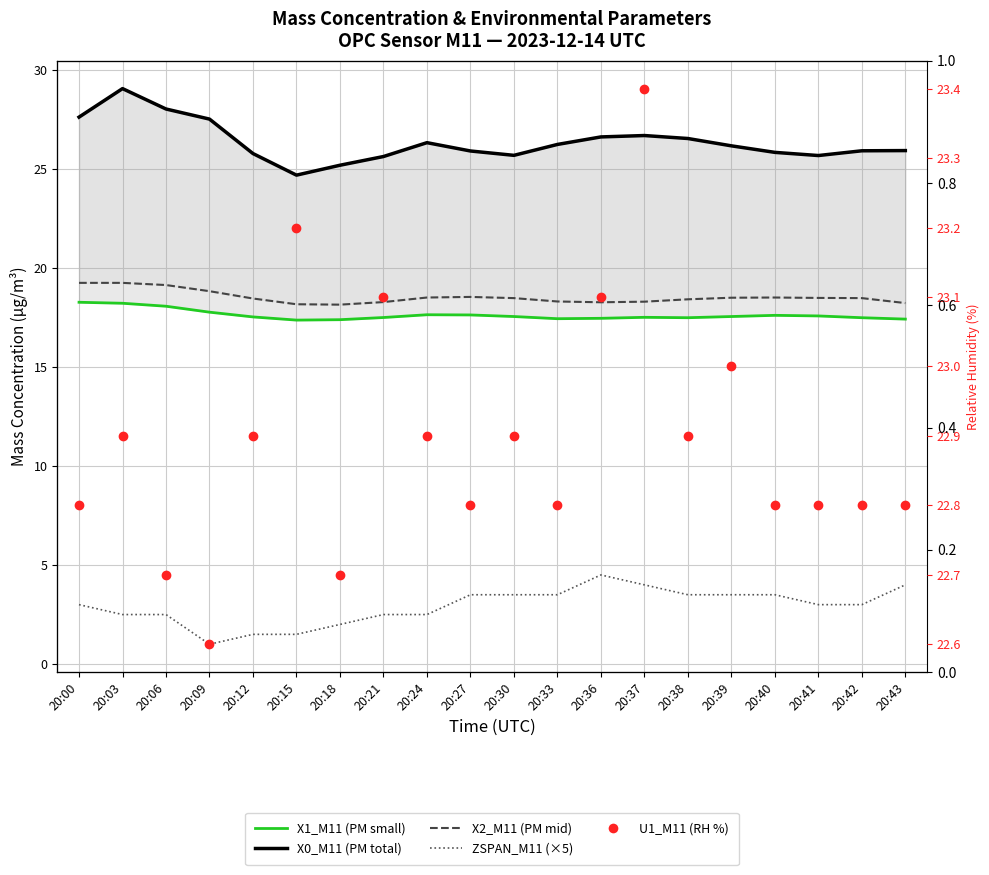

Is the value of X0_M11 at 20:40 greater than the value of ZSPAN_M11 (×5) at 20:39?

Yes